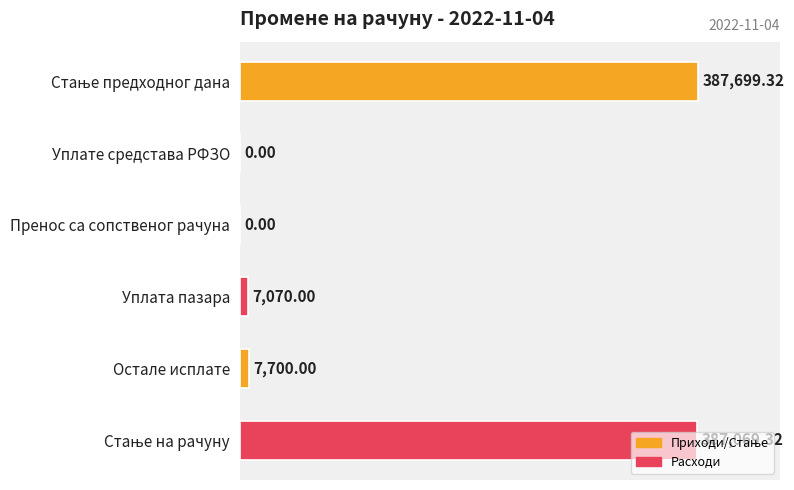

What is the change in value from Уплате средстава РФЗО to Остале исплате?

+7700.0